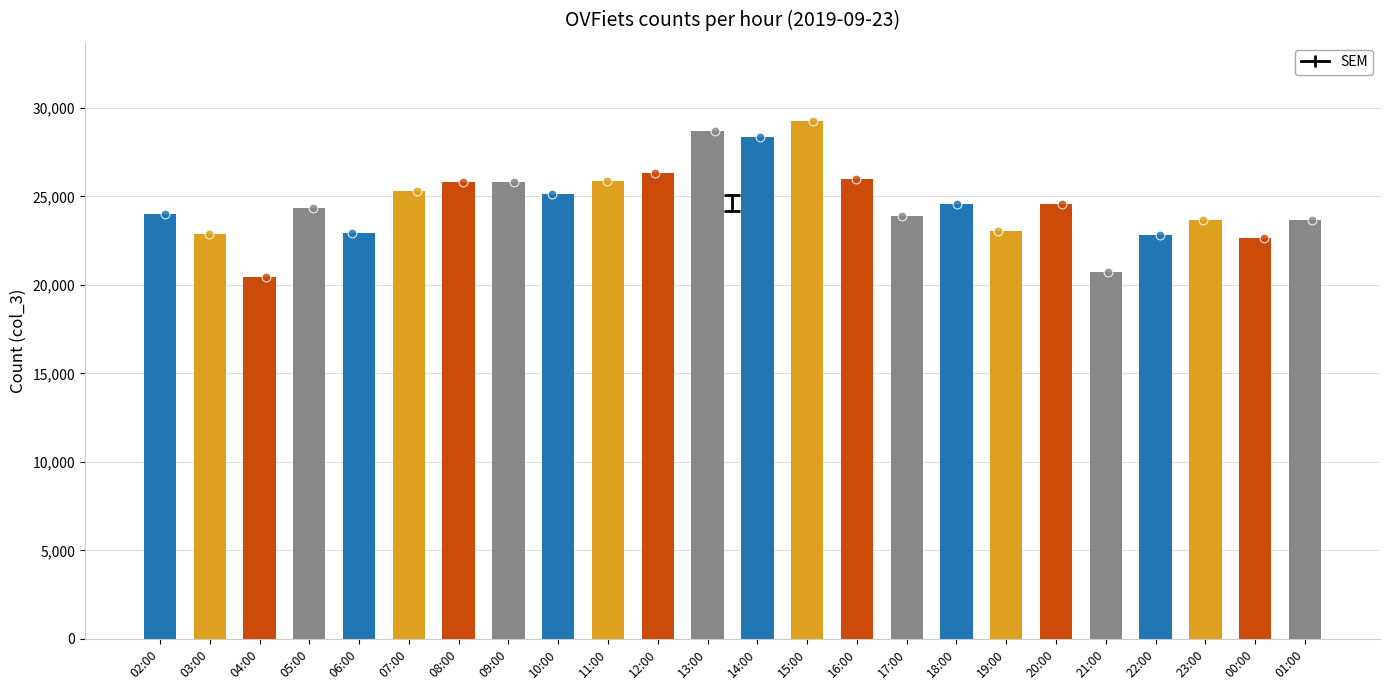

What is the change in value from 11:00 to 15:00?

+3412